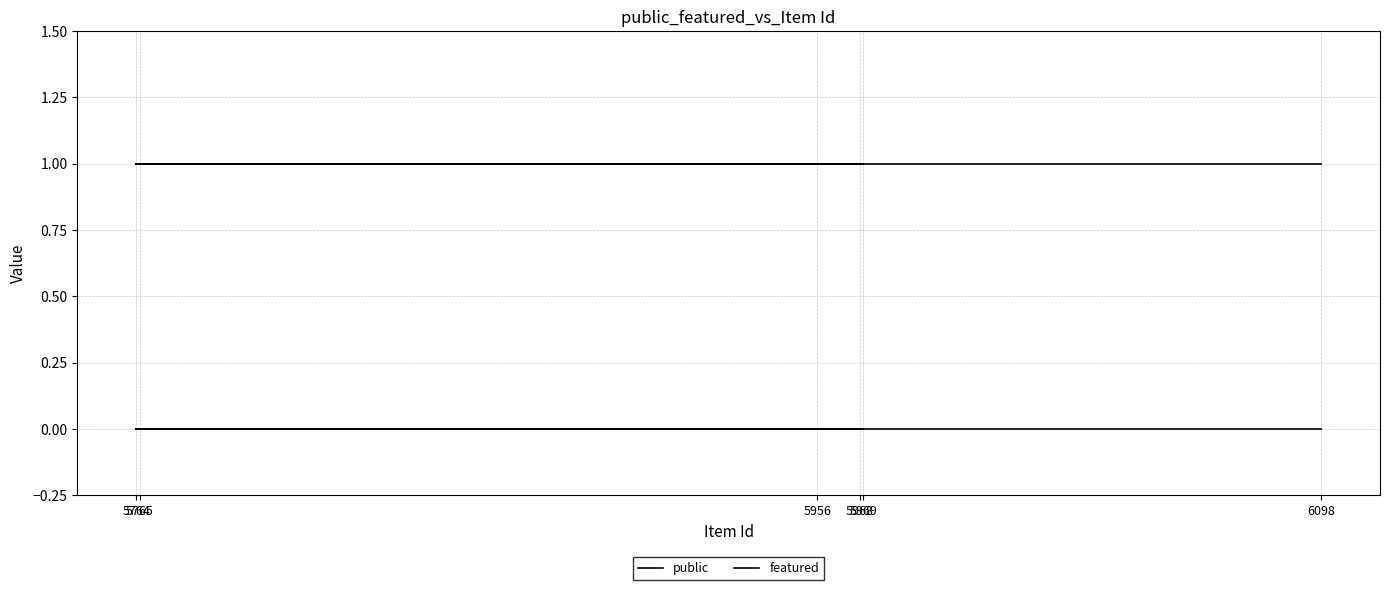

What are all the series names shown in the legend?

public, featured